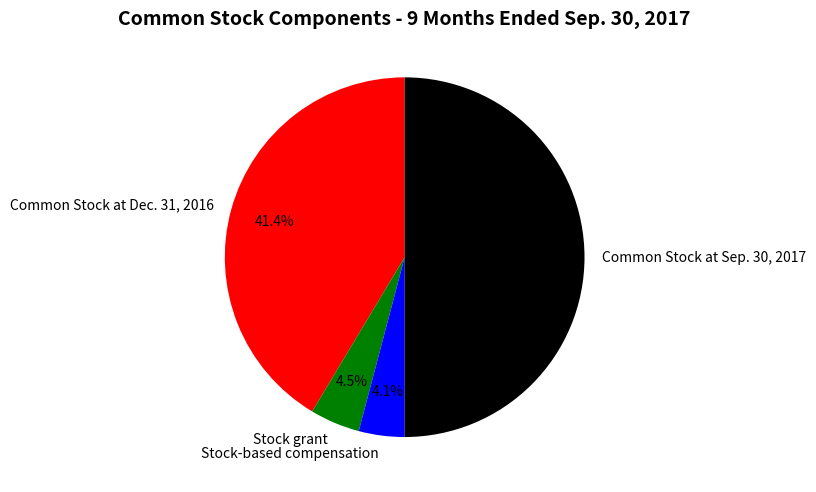

To the nearest percent, what percentage of the pie is Common Stock at Dec. 31, 2016?

41%